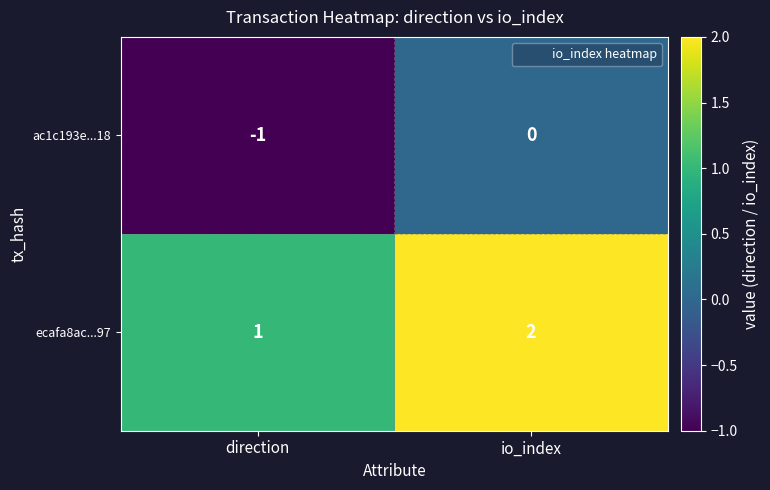

At how many categories does at least one series exceed 0?

2